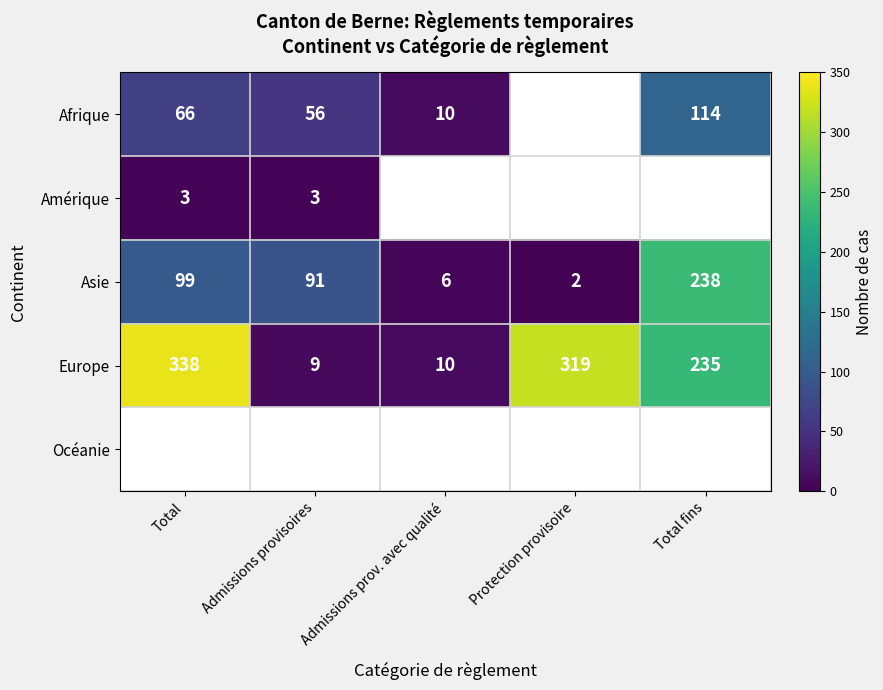

The Afrique series shows 78.4 at Total fins. True or false?

False